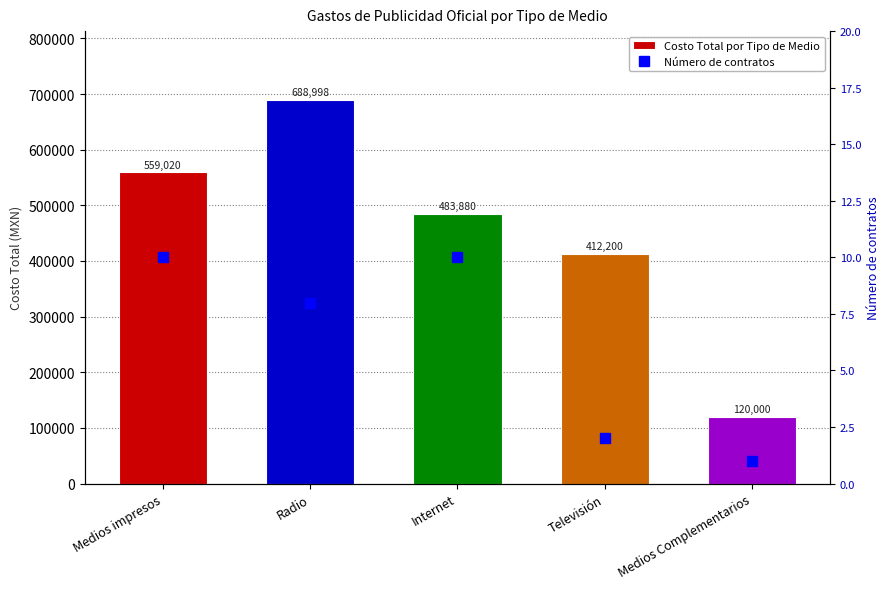

What is the difference between the highest and lowest values at Medios Complementarios?

119999.0